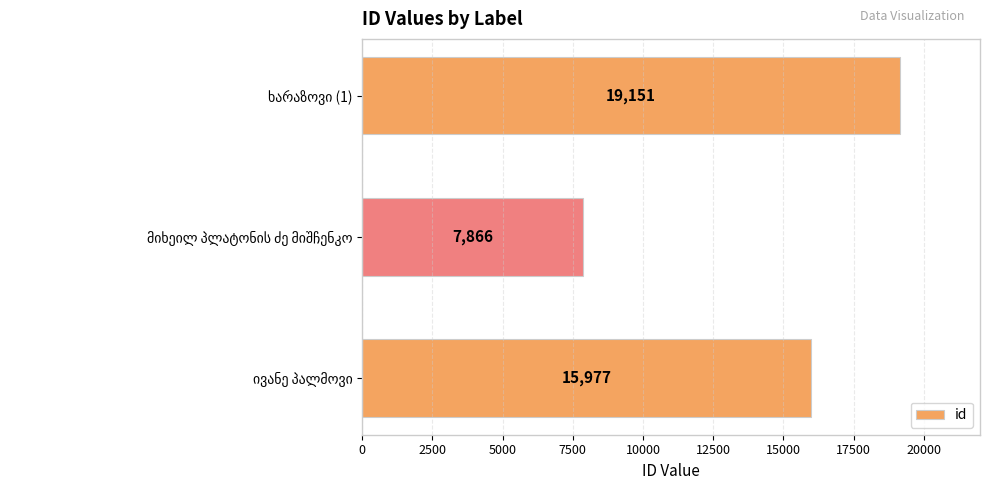

How many values are between 7866 and 19151?

3